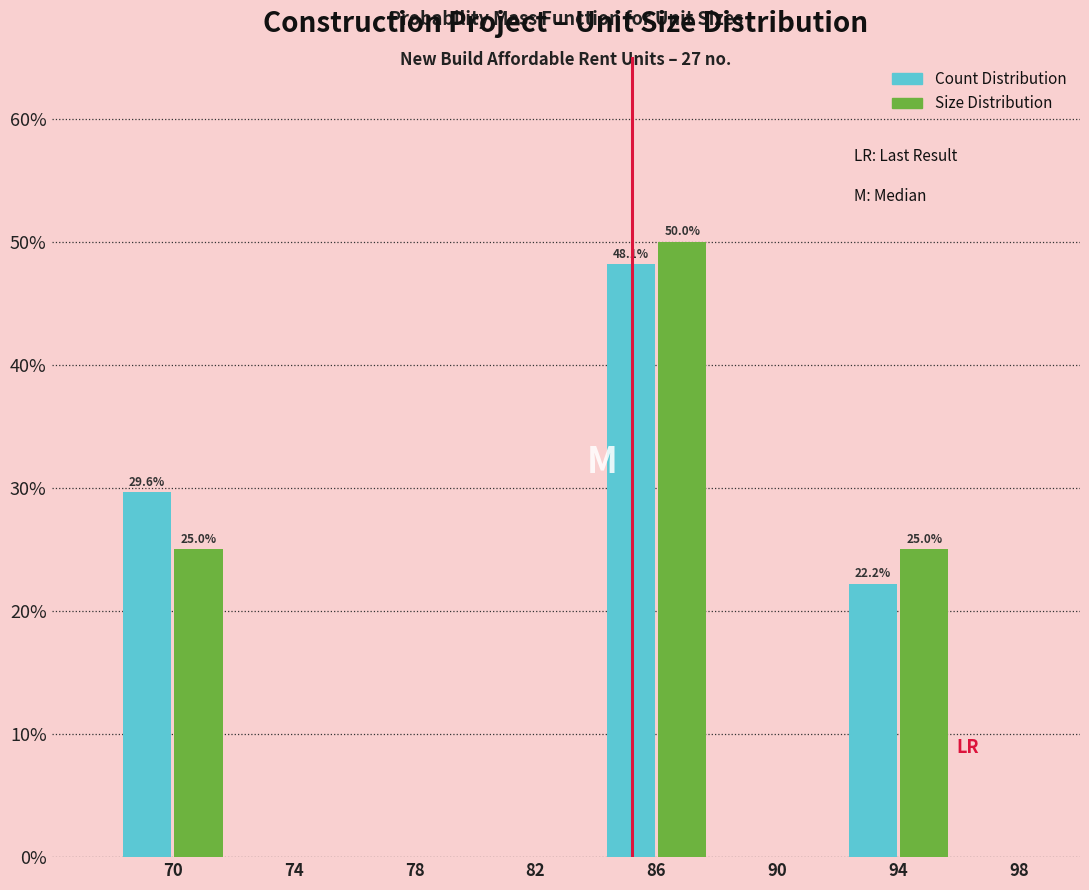

What is the greatest value displayed?

50.0